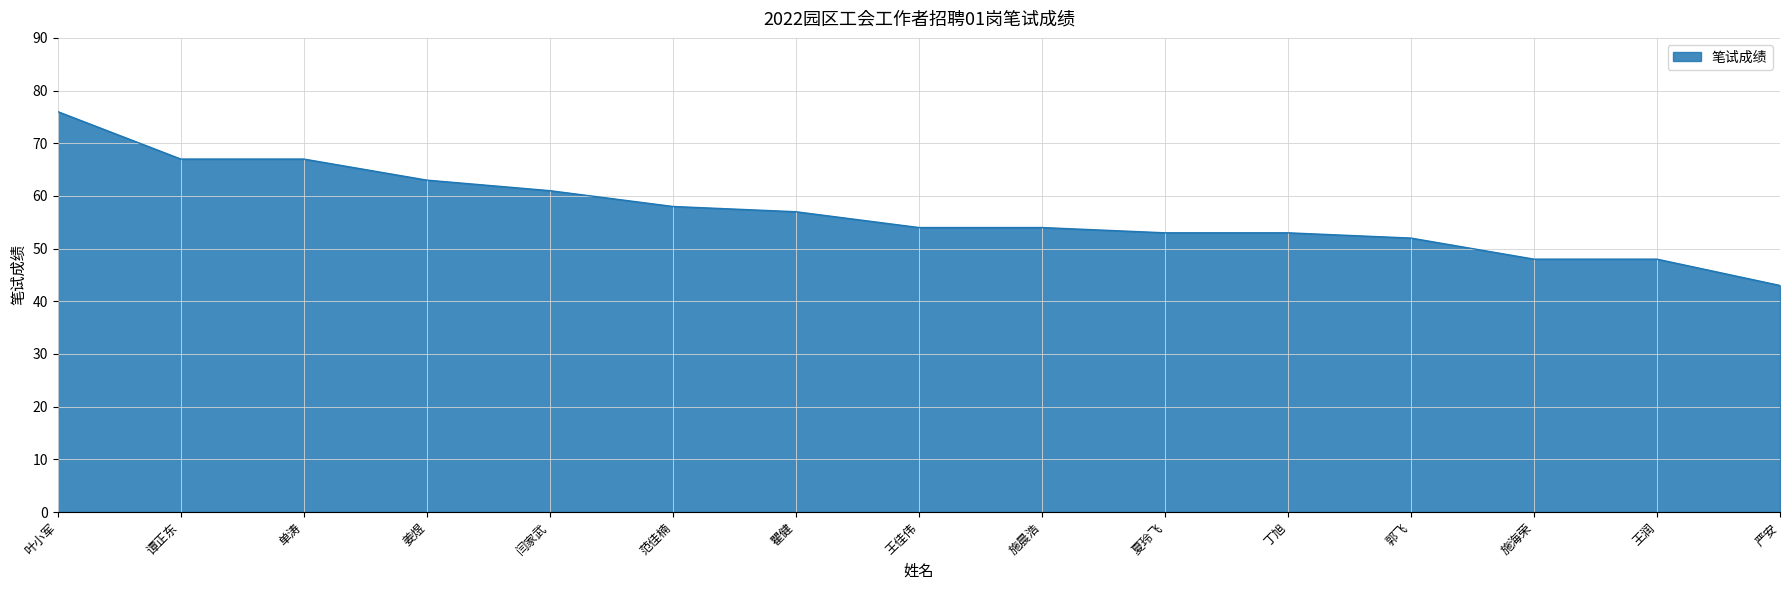

Read the value at 严安.

43